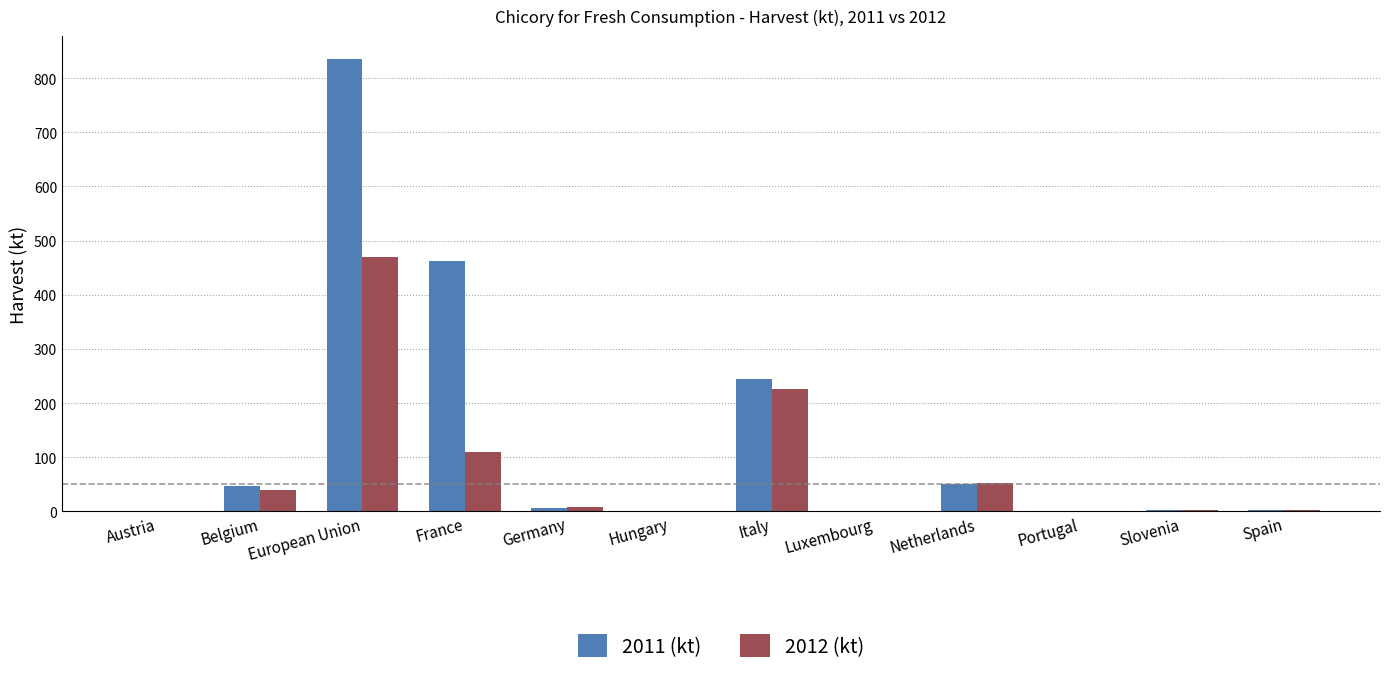

The value of 2012 (kt) at European Union is 469.9. True or false?

True